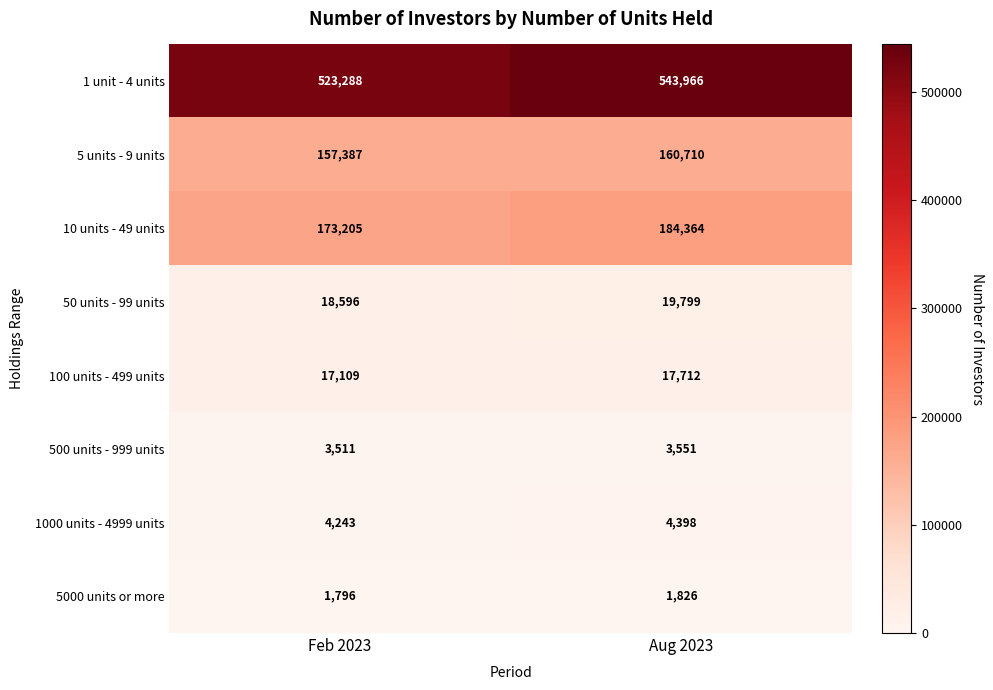

Count the number of data series in this chart.

8